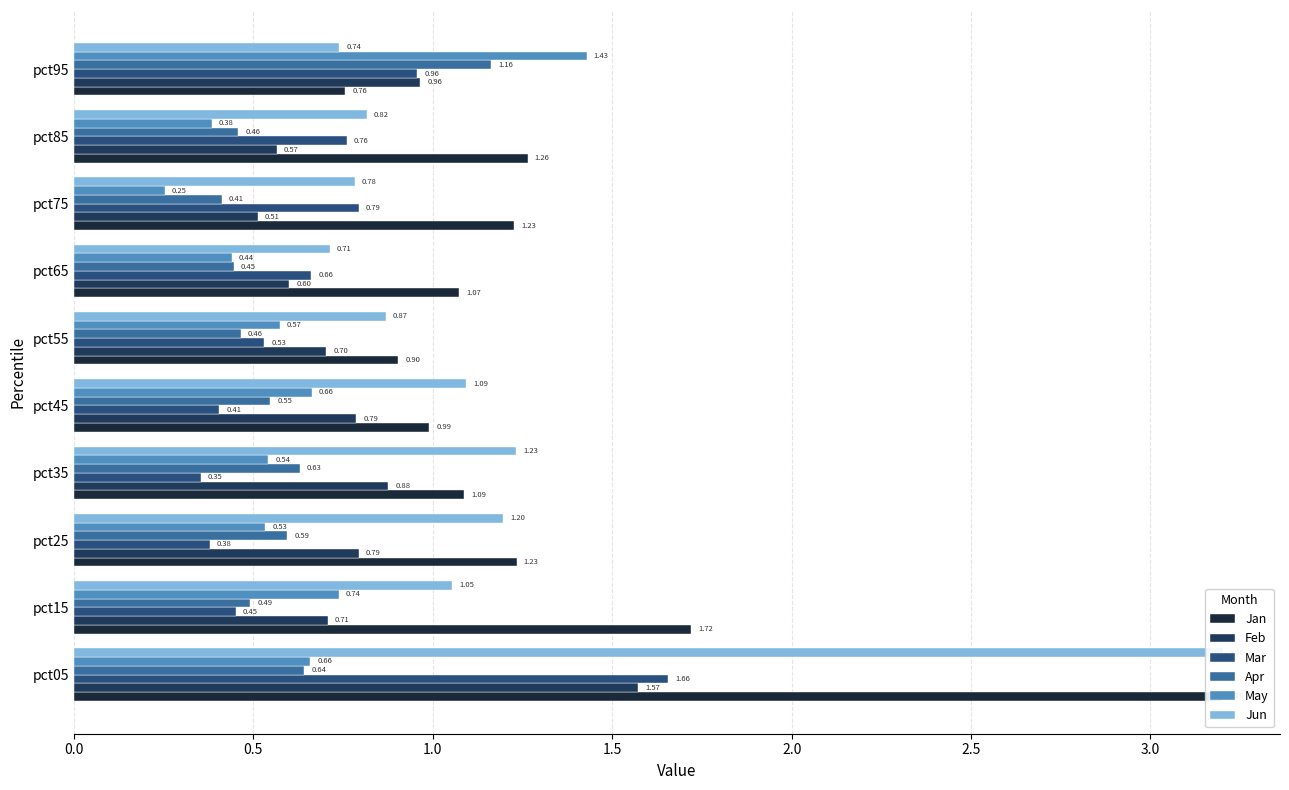

What is the lowest value of the Jan series?

0.8